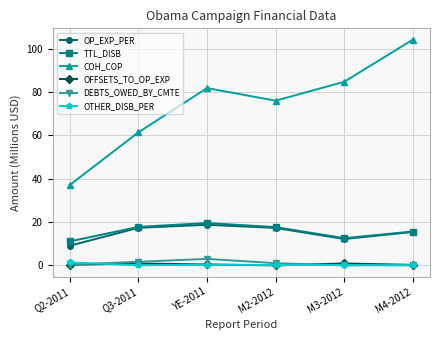

Is the value of COH_COP at YE-2011 greater than the value of OFFSETS_TO_OP_EXP at M3-2012?

Yes